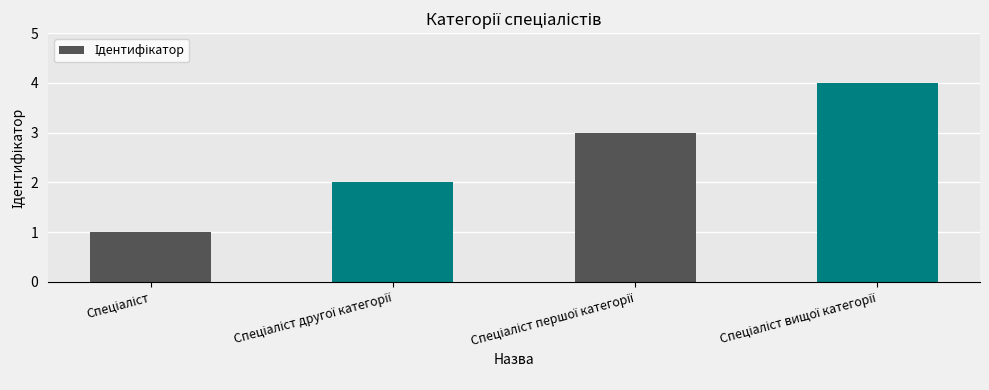

What is the difference between the maximum and minimum values?

3